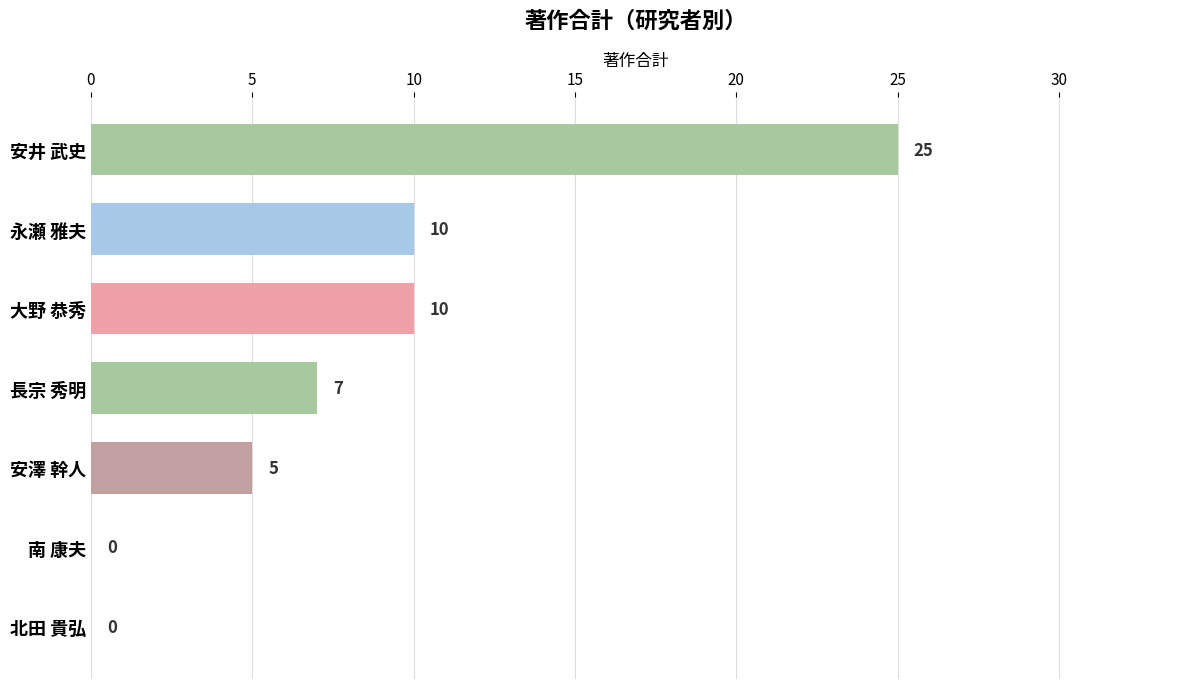

What is the maximum value shown in the chart?

25